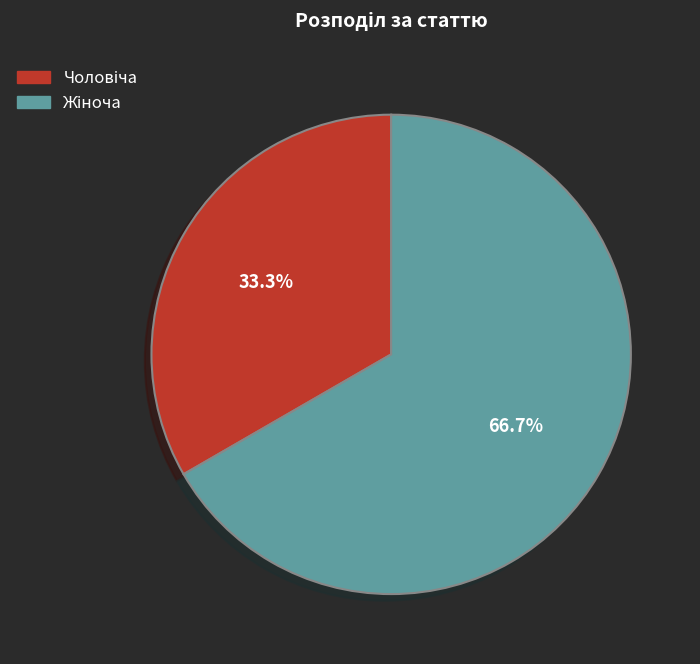

Is there a majority slice in this chart?

Yes